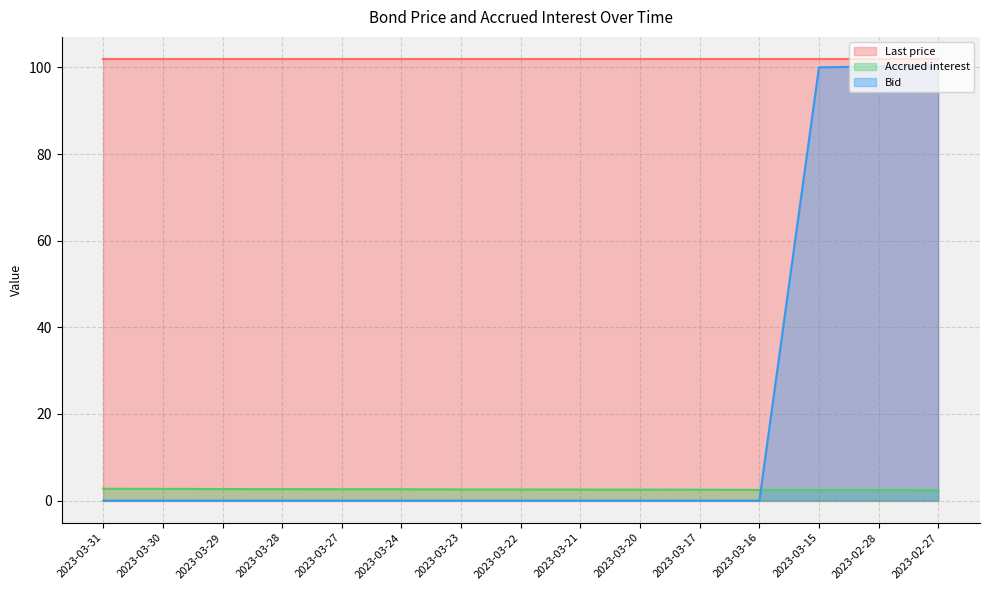

What is the label of the 14th point from the left?

2023-02-28